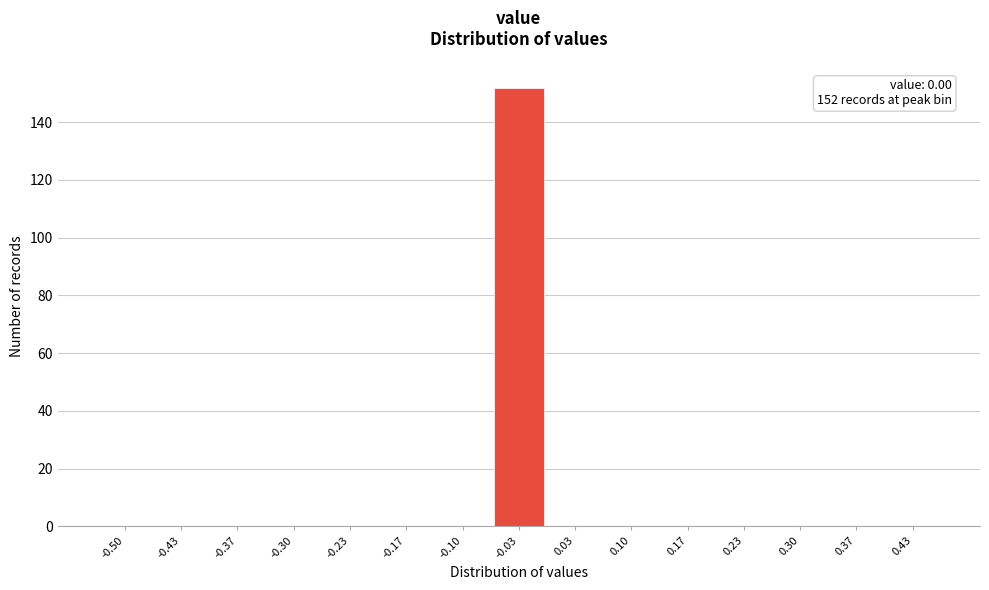

Reading left to right, extract all data points from this chart.

-0.50=0	-0.43=0	-0.37=0	-0.30=0	-0.23=0	-0.17=0	-0.10=0	-0.03=152	0.03=0	0.10=0	0.17=0	0.23=0	0.30=0	0.37=0	0.43=0